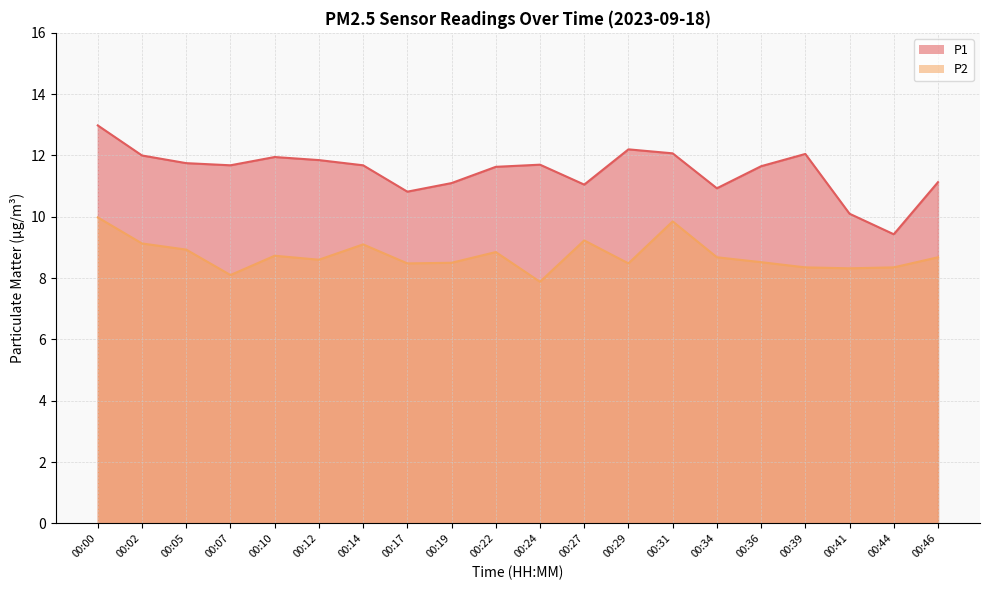

What is the difference between the maximum and minimum values in the P2 series?

2.1